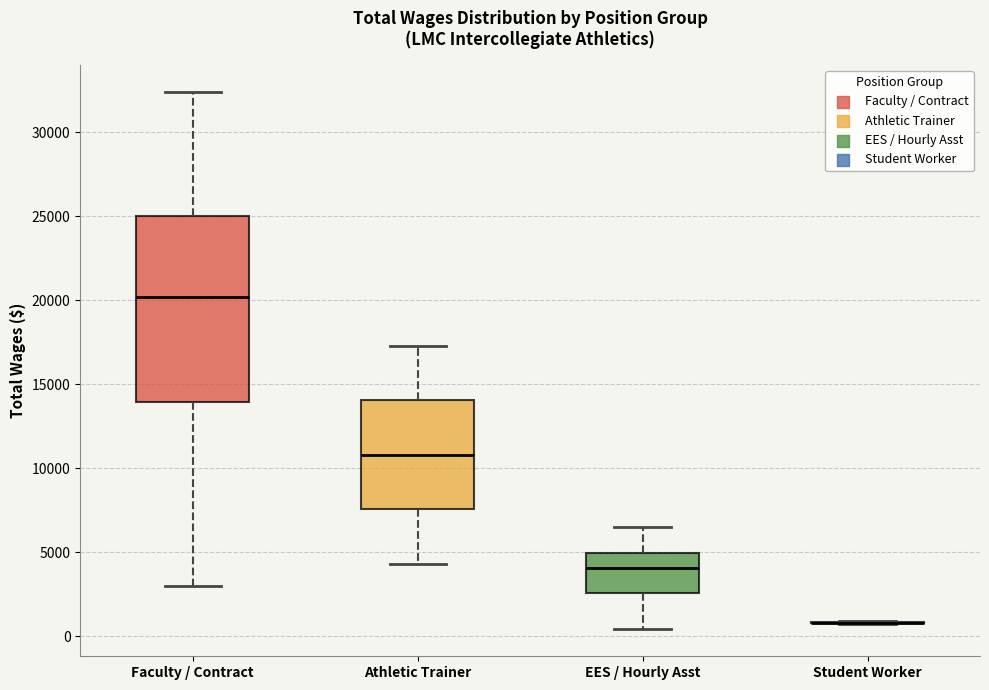

Where does the lower whisker of the box for Faculty / Contract end on the y-axis? The values are not printed on the chart, so give them approximately, as read against the axis.

3000